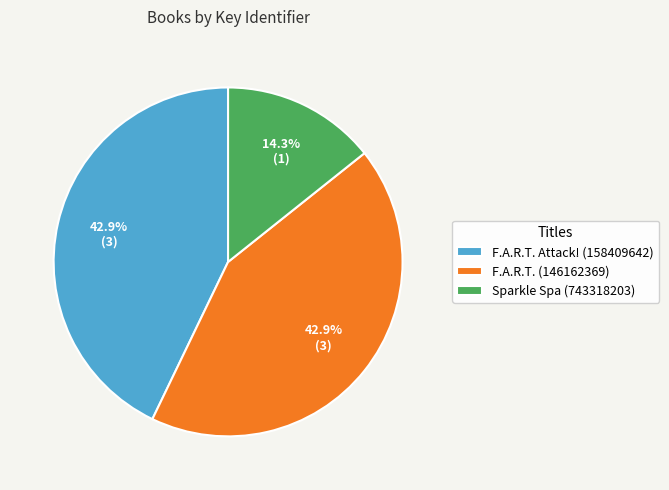

How many slices are in this pie chart?

3